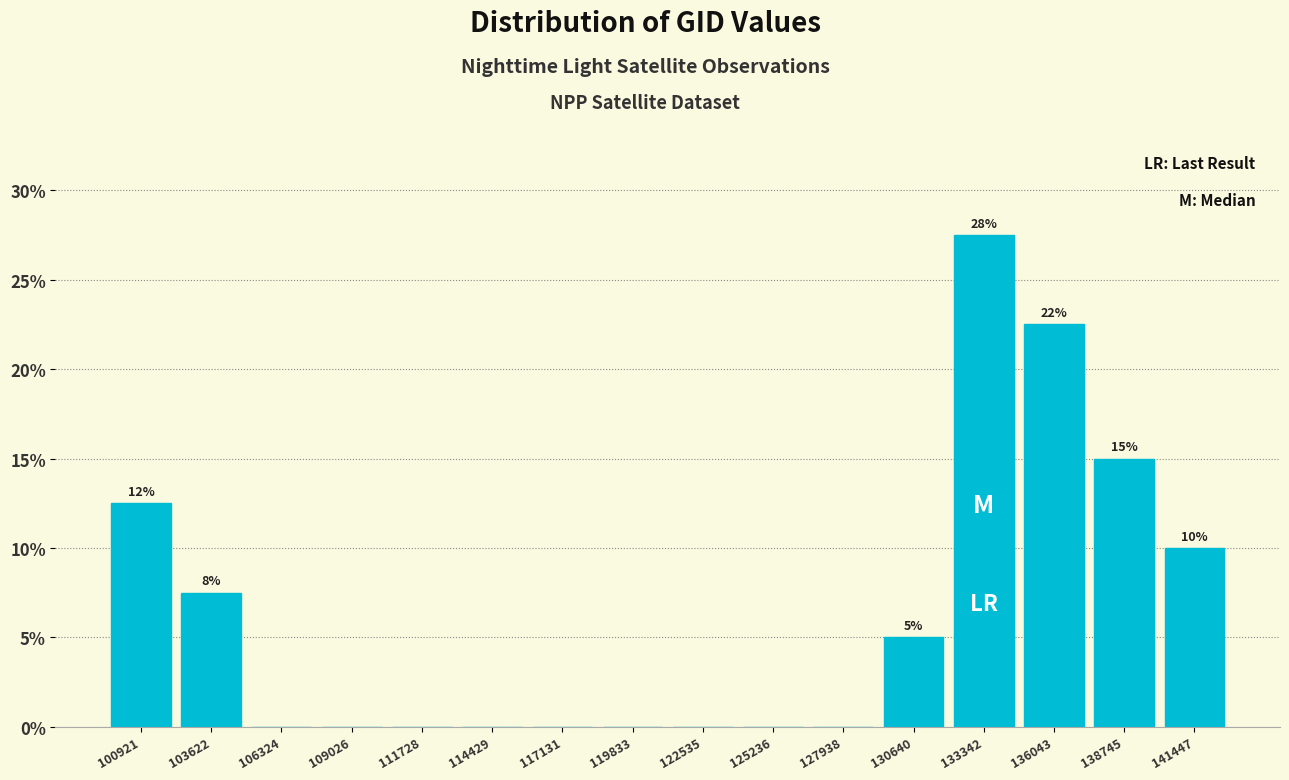

Reading right to left, what are all the values shown in this chart?

141447=10.0	138745=15.0	136043=22.5	133342=27.5	130640=5.0	127938=0.0	125236=0.0	122535=0.0	119833=0.0	117131=0.0	114429=0.0	111728=0.0	109026=0.0	106324=0.0	103622=7.5	100921=12.5